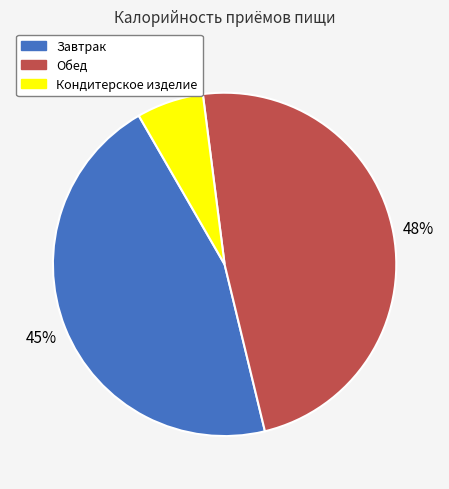

Rank the categories by value from highest to lowest.

Обед, Завтрак, Кондитерское изделие